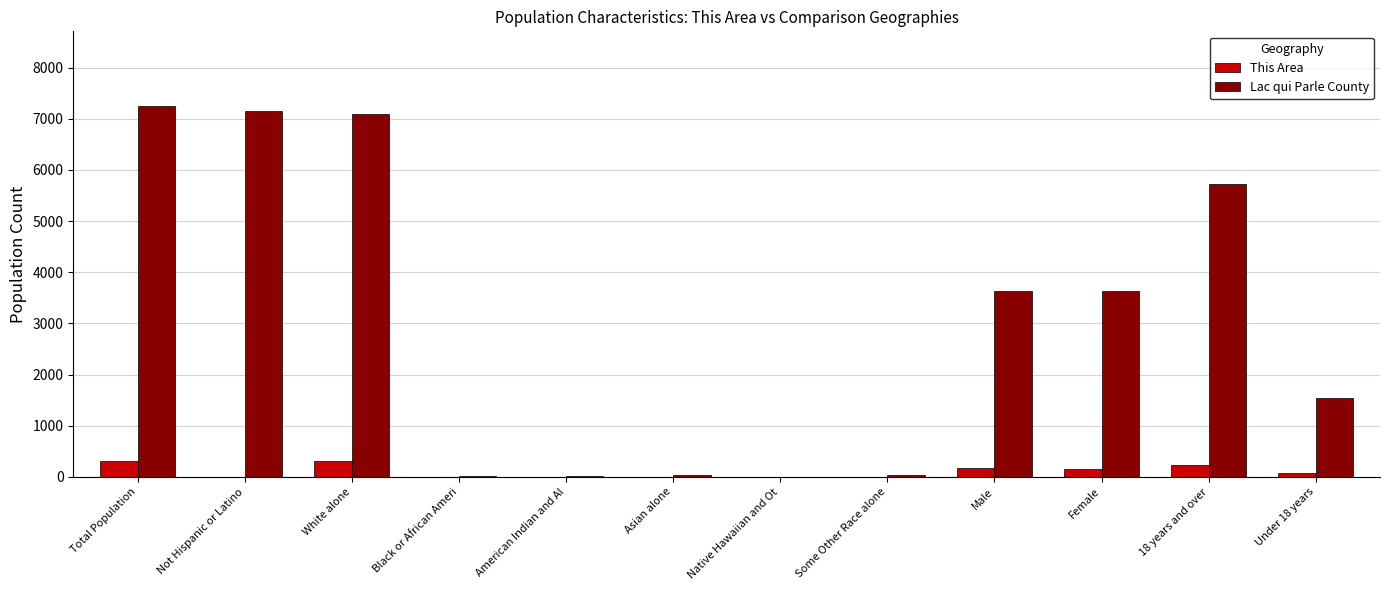

At which category is the sum across all series the highest?

Total Population